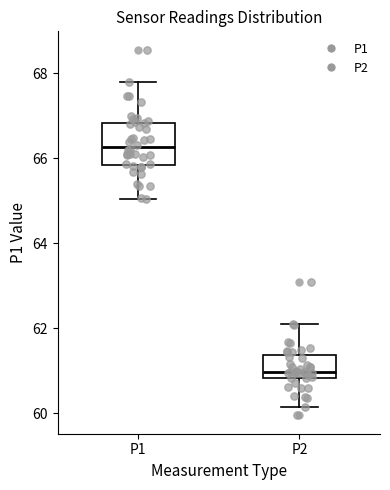

Which box has the lowest median line?

P2